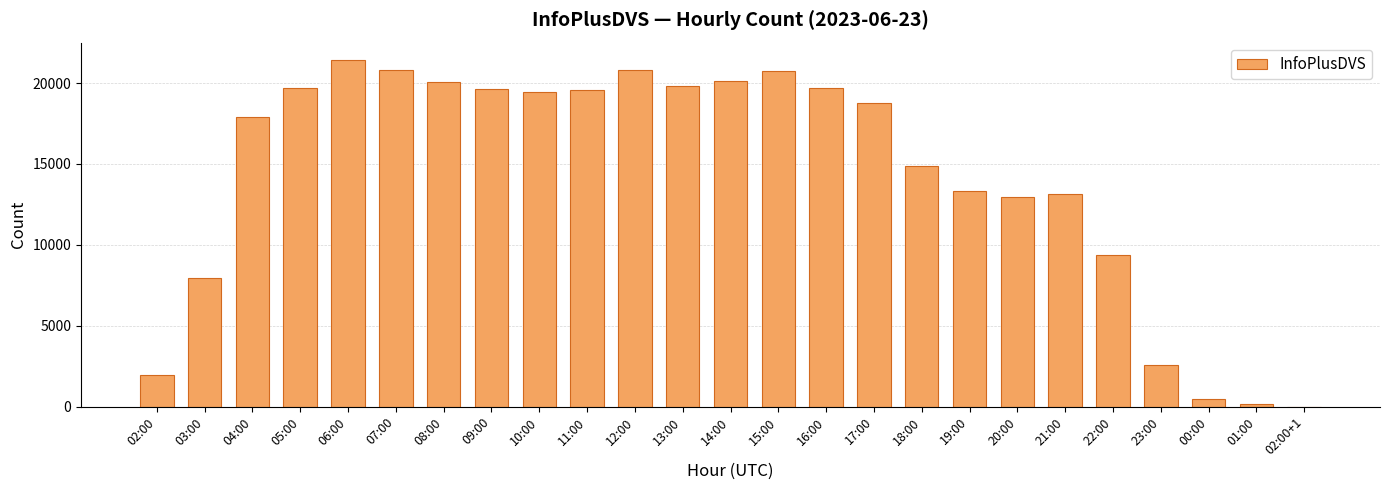

Between 10:00 and 00:00, which is larger?

10:00